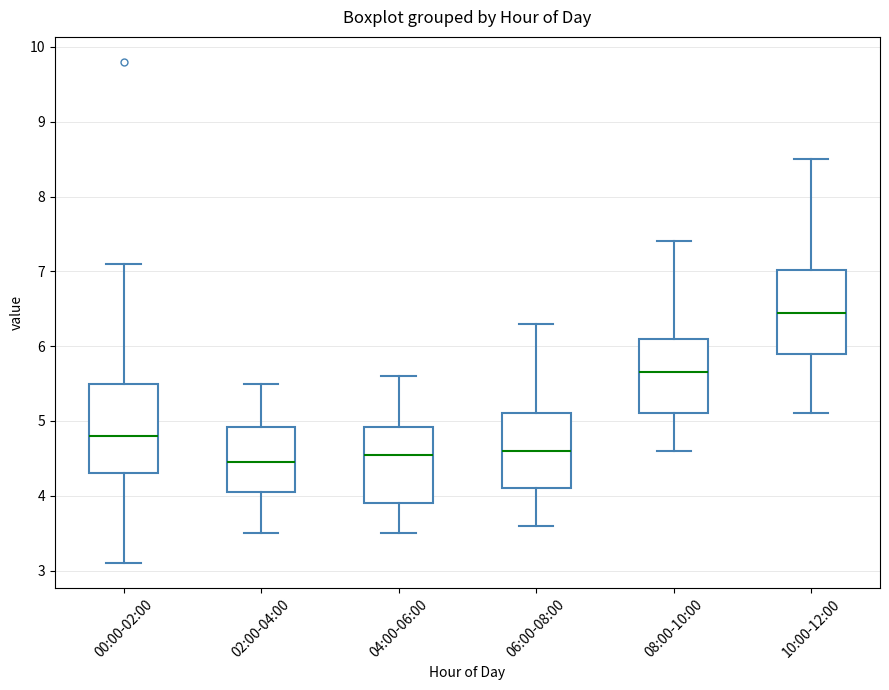

Reading left to right, read every box against the y-axis: the position of its median line, the range the box covers, and the ends of its whiskers. The values are not printed on the chart, so give them approximately, as read against the axis.

00:00-02:00: median 4.8, box 4.3 to 5.5, whiskers 3.1 to 7.1
02:00-04:00: median 4.5, box 4.1 to 4.9, whiskers 3.5 to 5.5
04:00-06:00: median 4.6, box 3.9 to 4.9, whiskers 3.5 to 5.6
06:00-08:00: median 4.6, box 4.1 to 5.1, whiskers 3.6 to 6.3
08:00-10:00: median 5.7, box 5.1 to 6.1, whiskers 4.6 to 7.4
10:00-12:00: median 6.5, box 5.9 to 7.0, whiskers 5.1 to 8.5